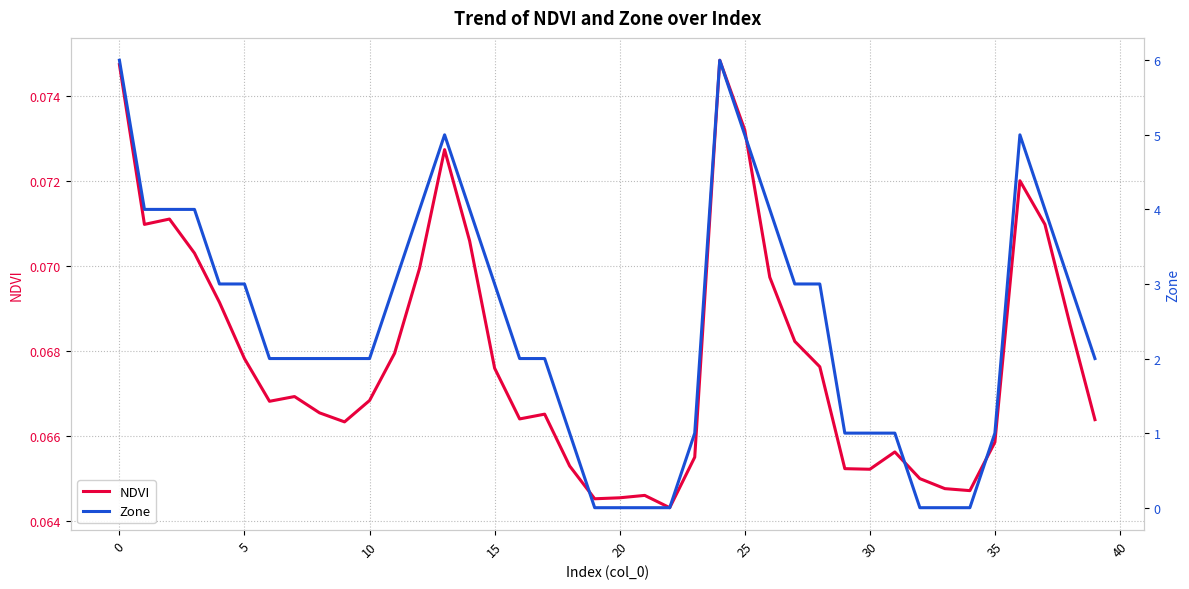

Is the value of NDVI at 17 greater than the value of Zone at 35?

No